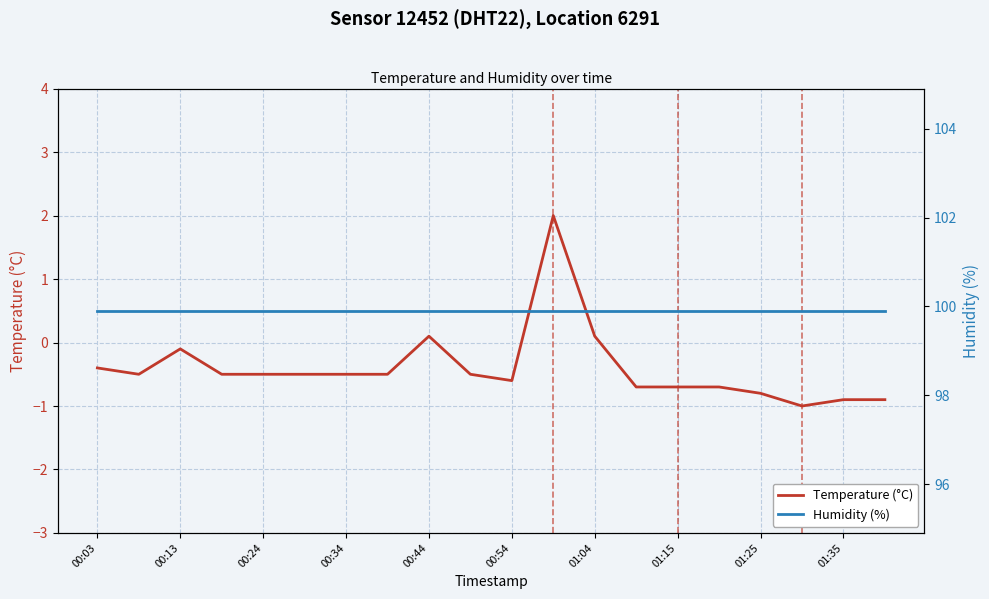

True or false: Temperature (°C) has more than 1 interior local peaks.

True